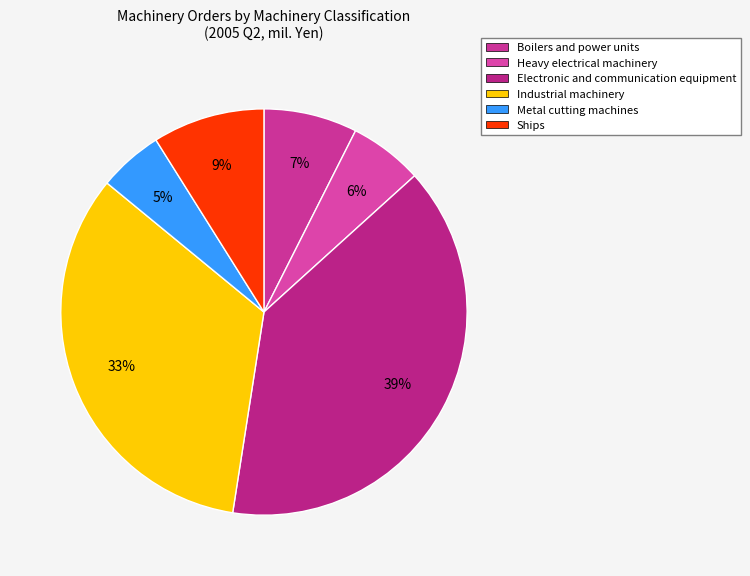

What percentage is the Heavy electrical machinery slice, to the nearest percent?

6%